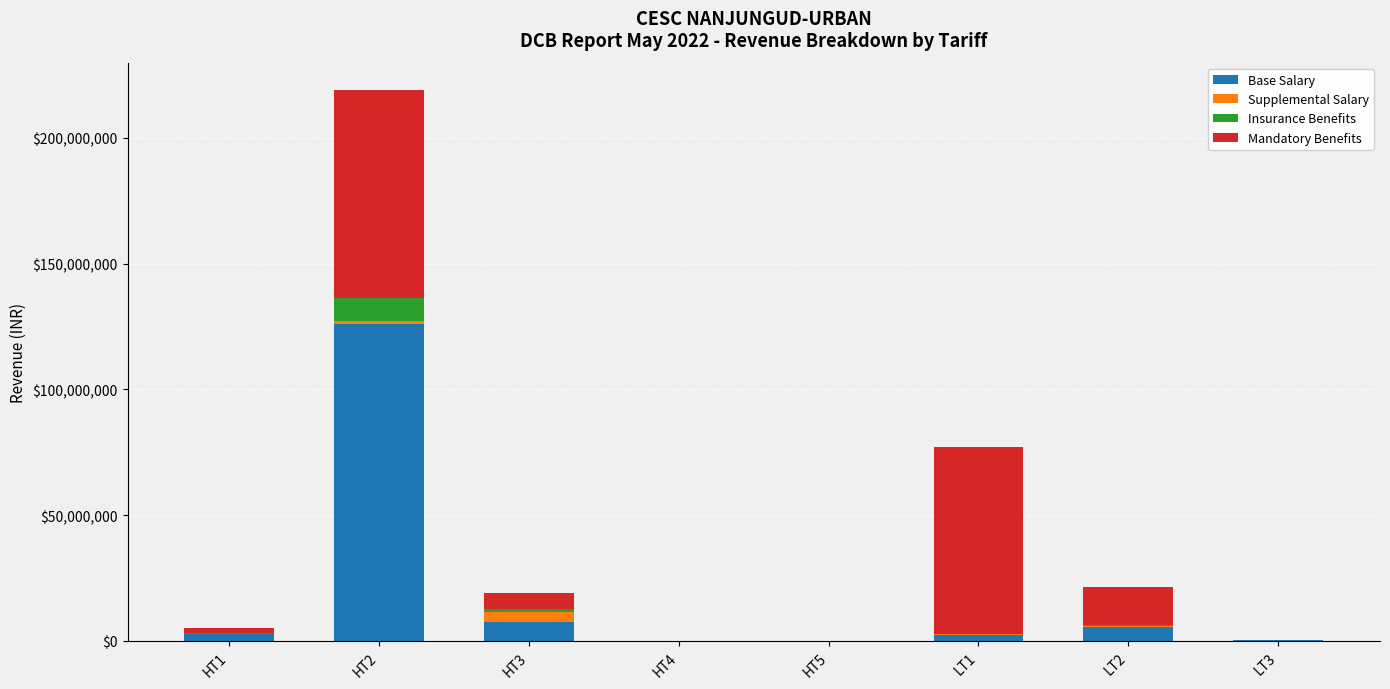

What is the highest value of the Base Salary series?

125858023.6